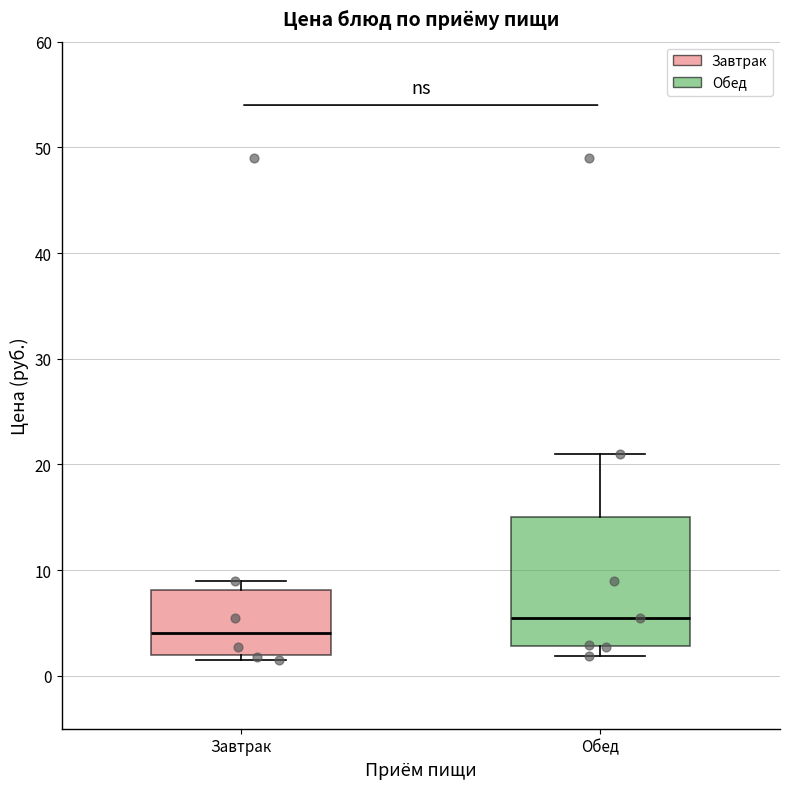

Where is the upper edge of the box for Завтрак on the y-axis? The values are not printed on the chart, so give them approximately, as read against the axis.

8